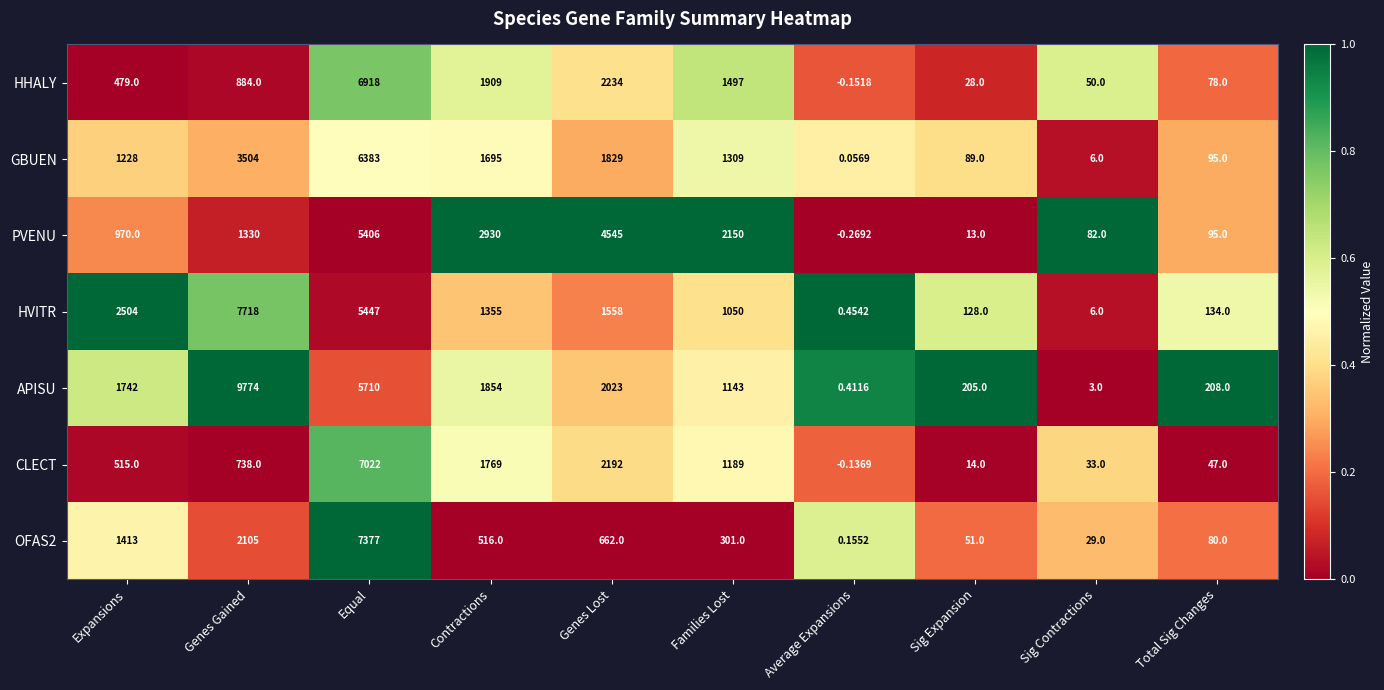

Rank the series at Genes Gained from lowest to highest value.

CLECT, HHALY, PVENU, OFAS2, GBUEN, HVITR, APISU